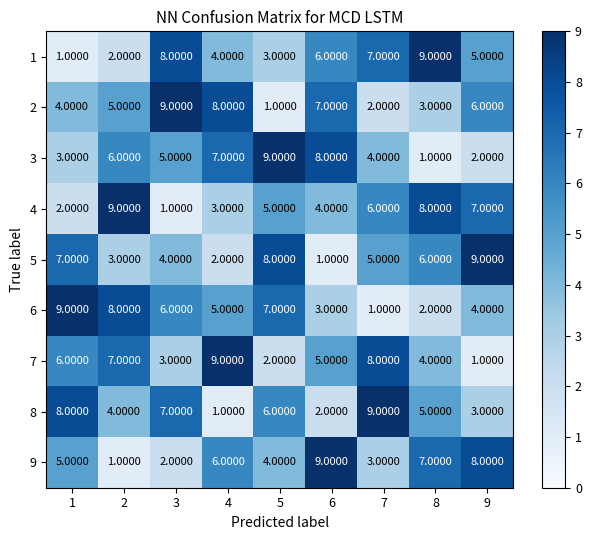

What is the difference between the second highest and second lowest values in the 8 series?

6